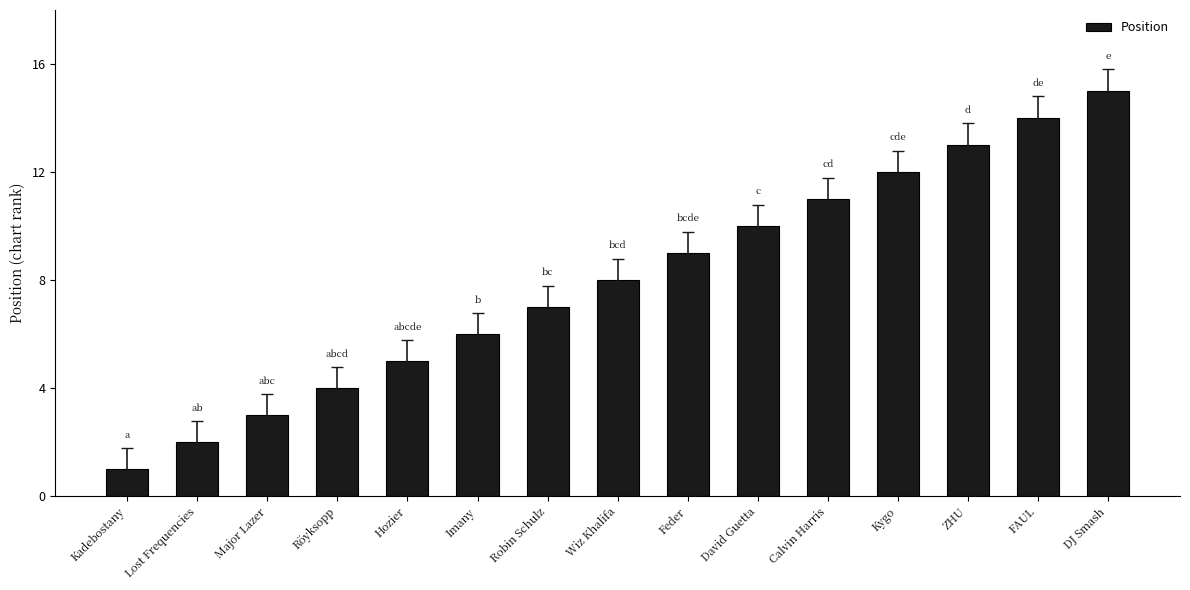

List the labels in order of value, smallest first.

Kadebostany, Lost Frequencies, Major Lazer, Röyksopp, Hozier, Imany, Robin Schulz, Wiz Khalifa, Feder, David Guetta, Calvin Harris, Kygo, ZHU, FAUL, DJ Smash